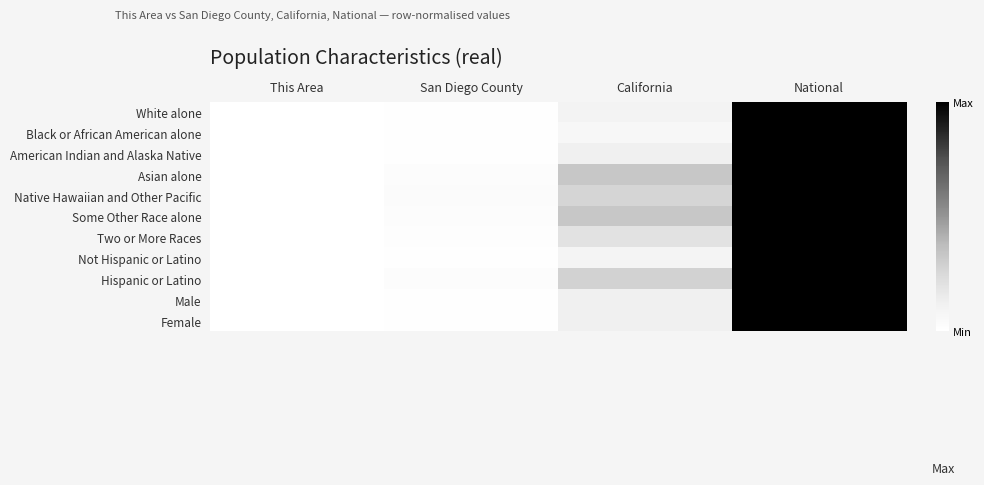

What is the total value across all series at National?

11.0